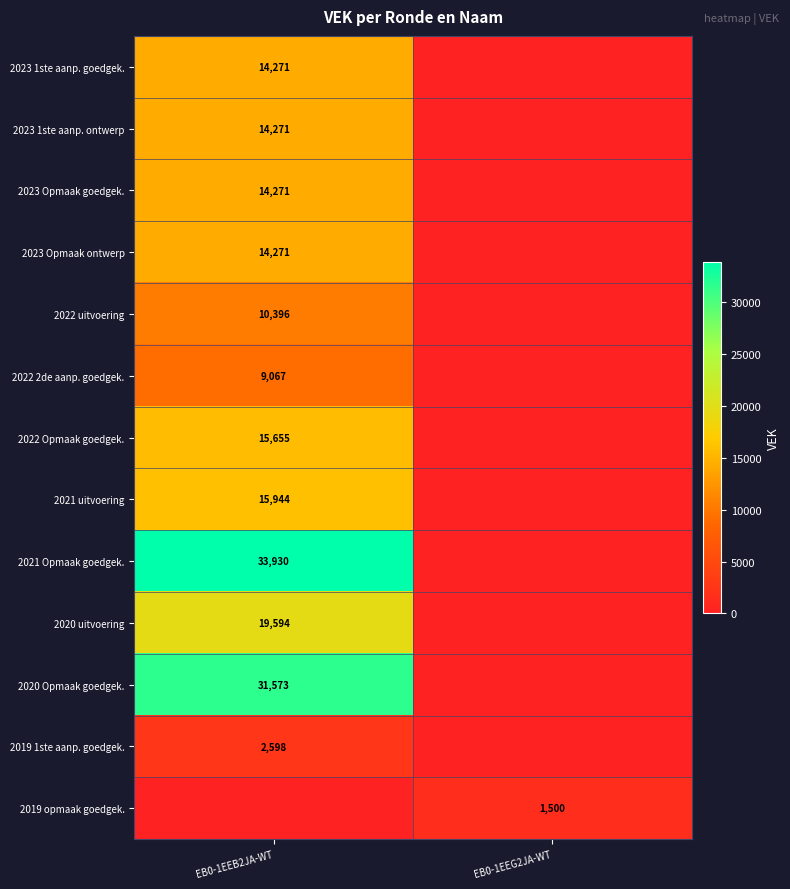

Is the value of 2019 opmaak goedgek. at EB0-1EEG2JA-WT greater than the value of 2022 uitvoering at EB0-1EEB2JA-WT?

No